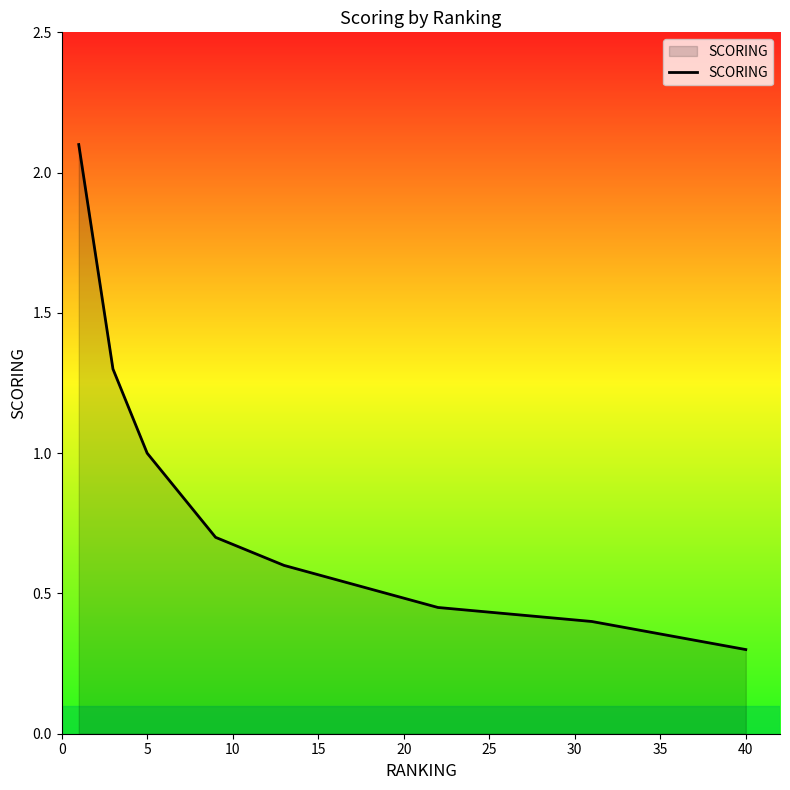

What is the sum of all values?

7.4